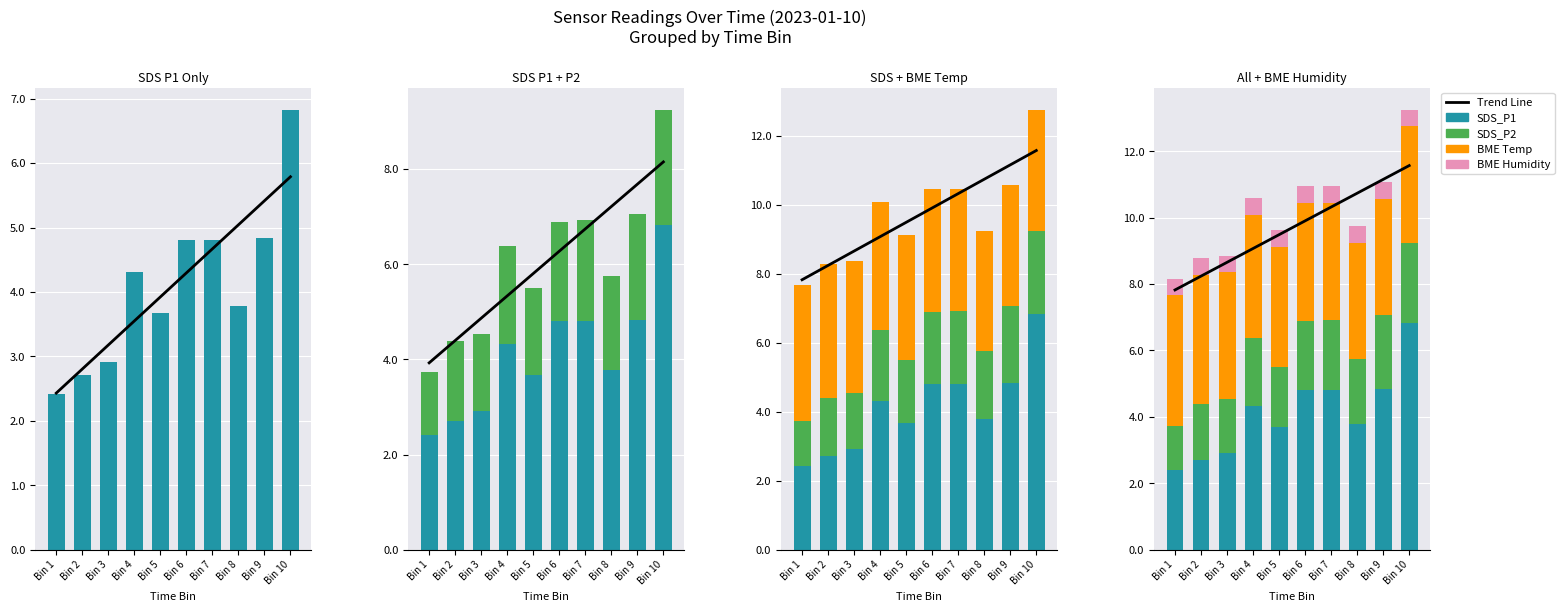

What is the value of the BME Hum bar at the 1st from the left?

0.5